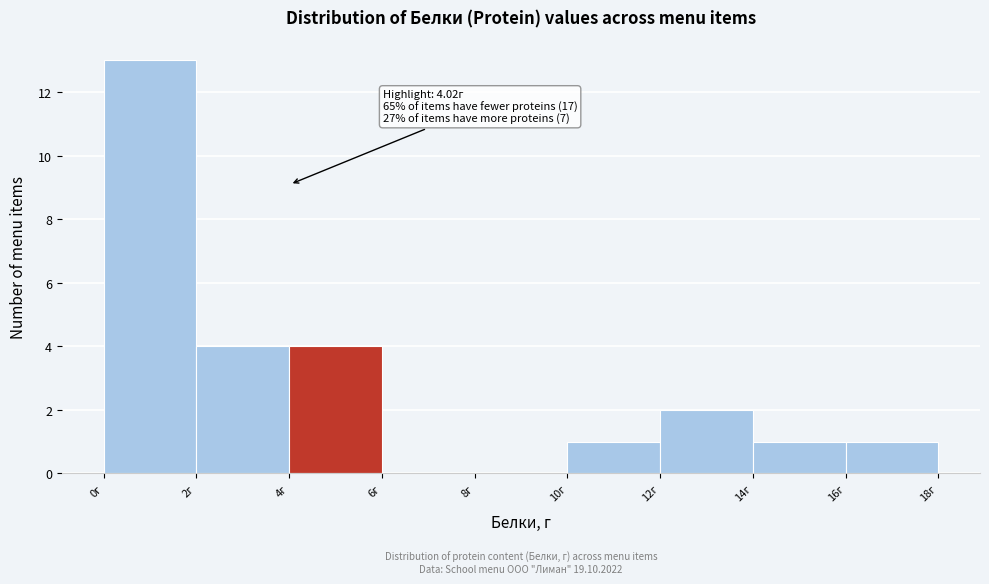

Which range on the x-axis has the tallest bar?

0 to 2